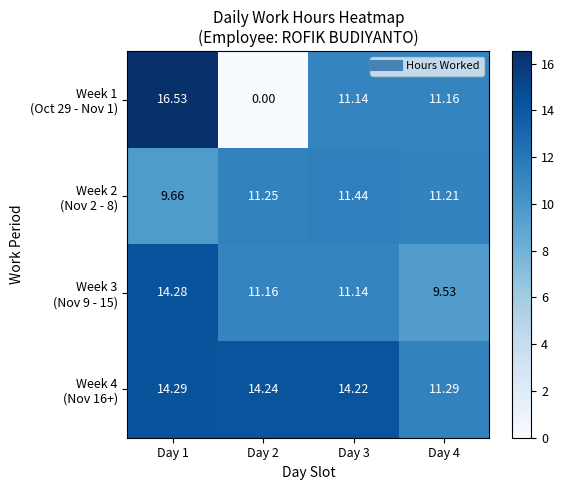

Which has a higher value, Day 3 or Day 1?

Day 1